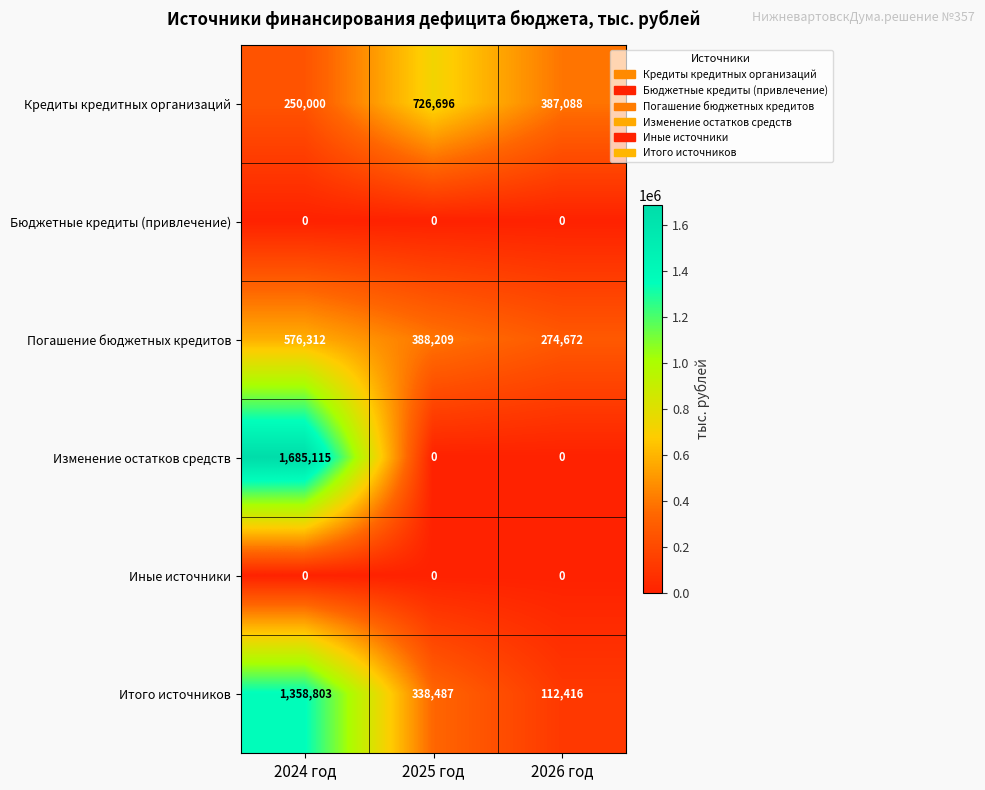

How many distinct data groups are displayed?

6